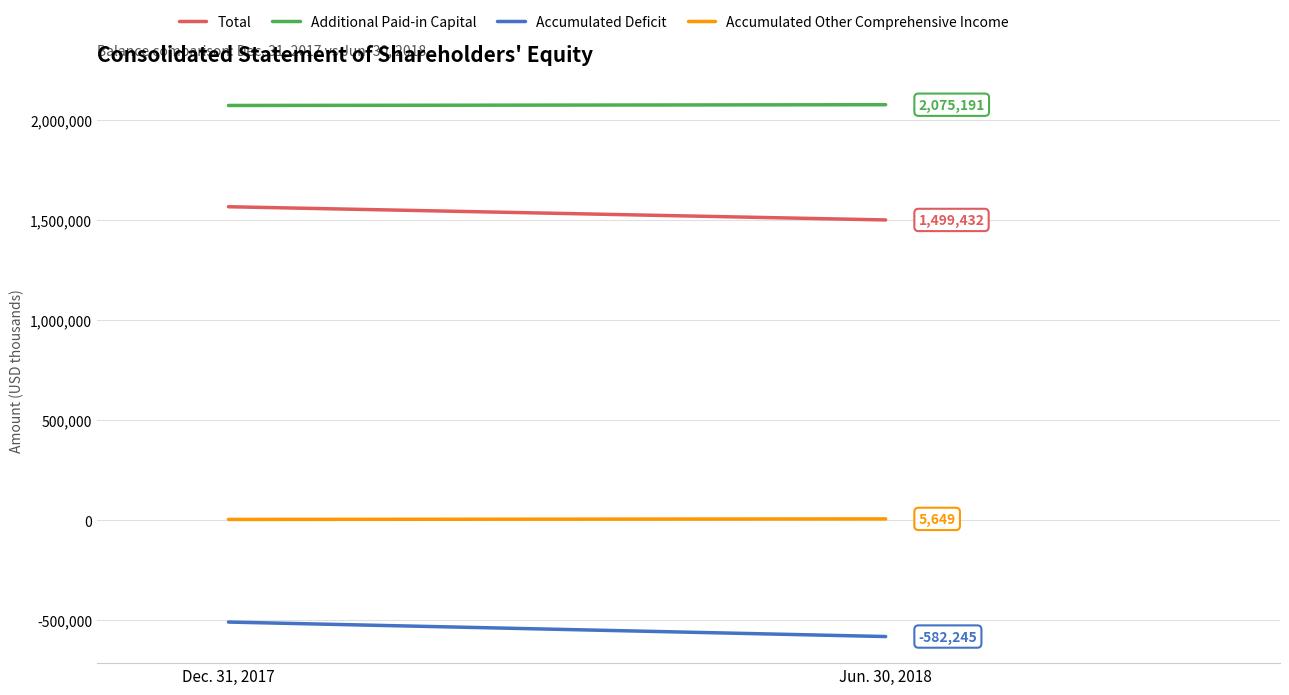

Between Dec. 31, 2017 and Jun. 30, 2018, which series saw the biggest shift?

Accumulated Deficit